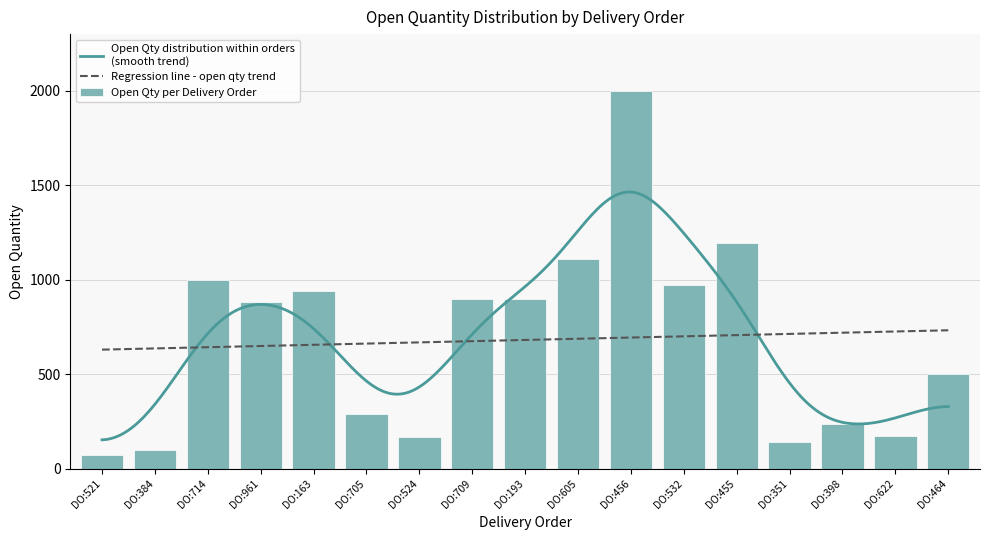

The value of Open Qty per Delivery Order at DO:456 is 879. True or false?

False